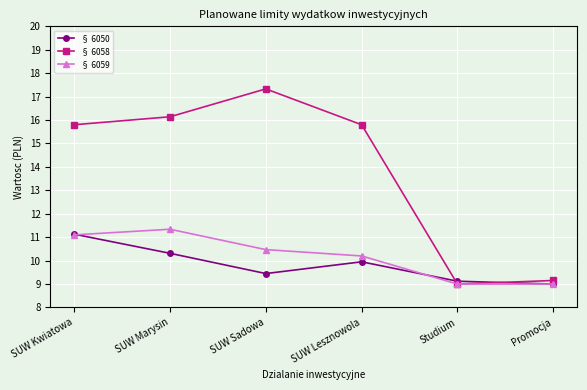

At which label does § 6058 first exceed 15?

SUW Kwiatowa